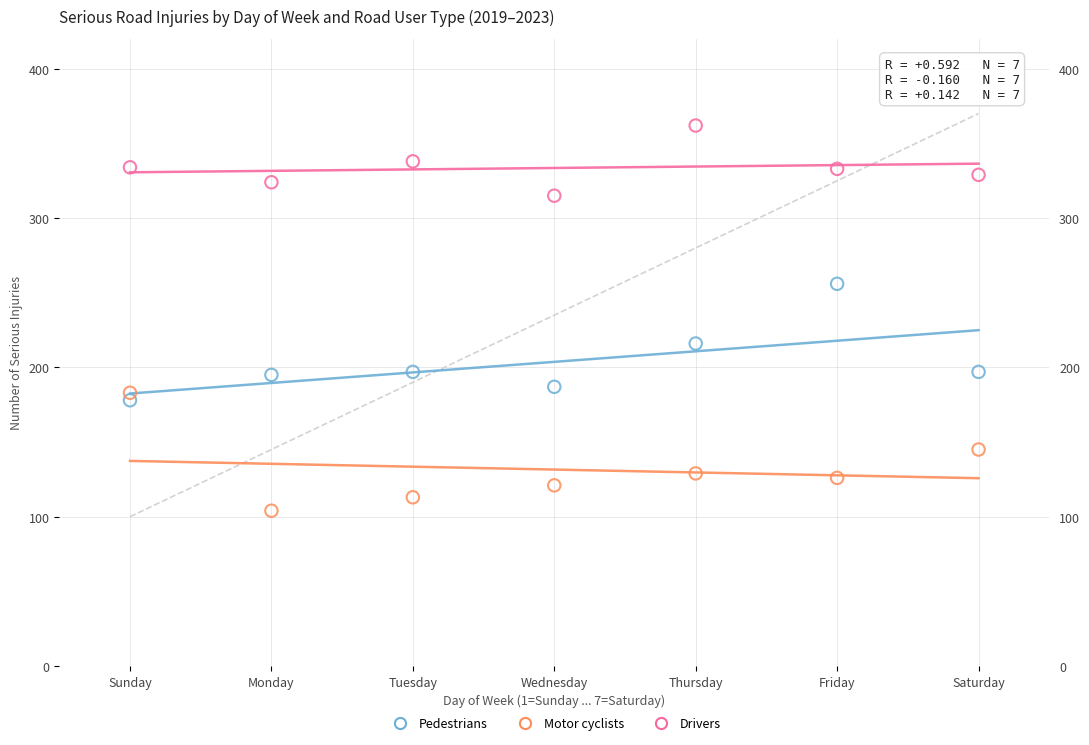

Across all series, what Y value is closest to 233?

216